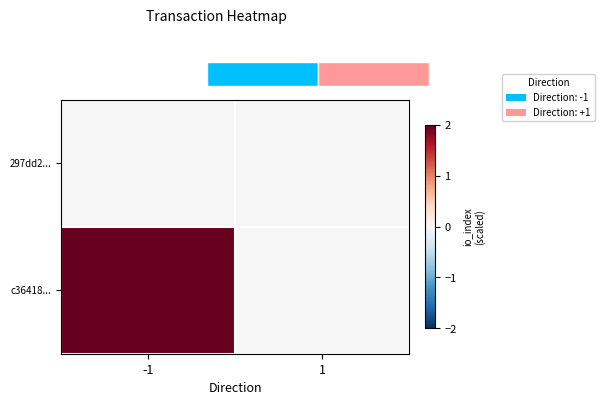

What is the average value of the c36418... series?

1.0